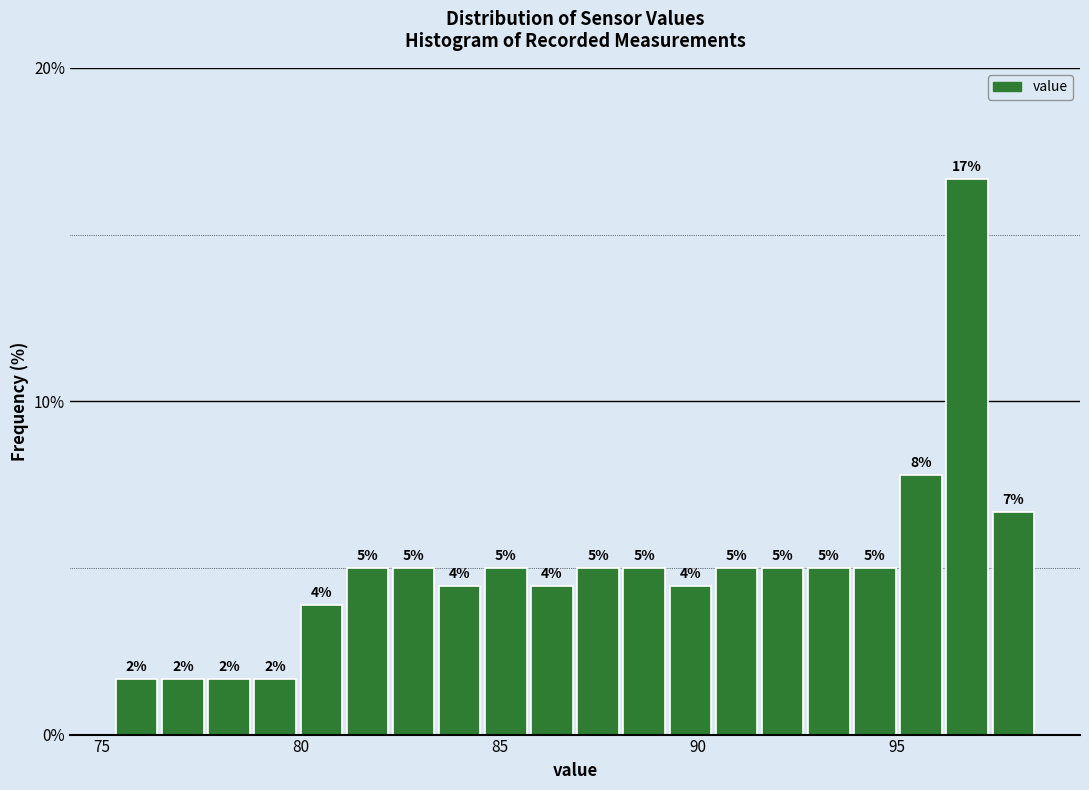

Read against the x-axis, roughly where is the centre of the tallest bar?

97.0